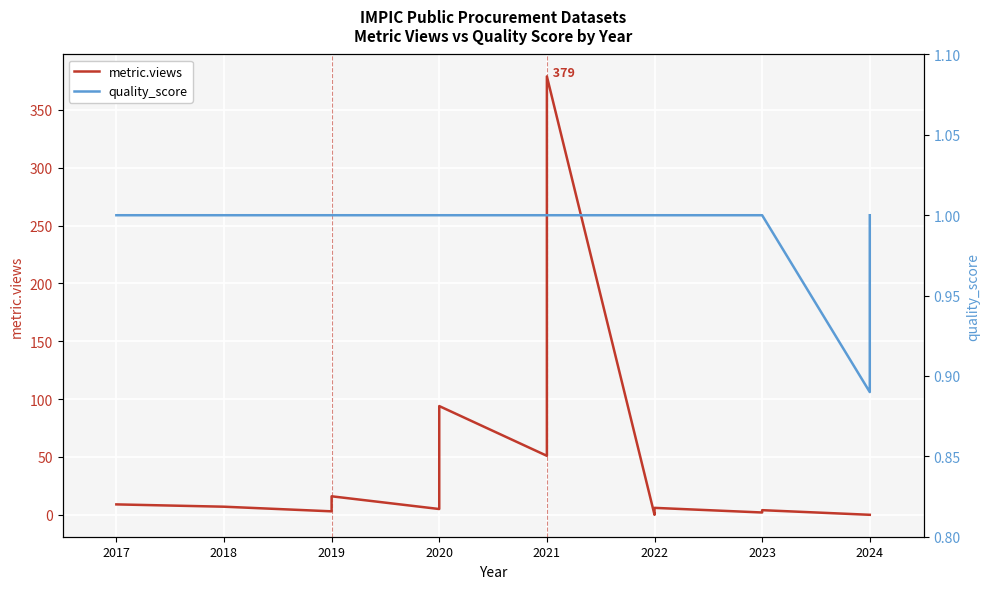

The quality_score series shows 1.3 at 2024. True or false?

False